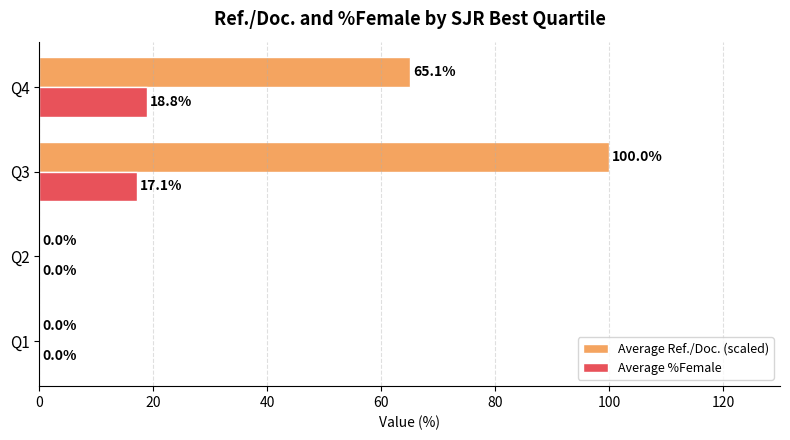

Which series has the largest total across all categories?

Average Ref./Doc. (scaled)